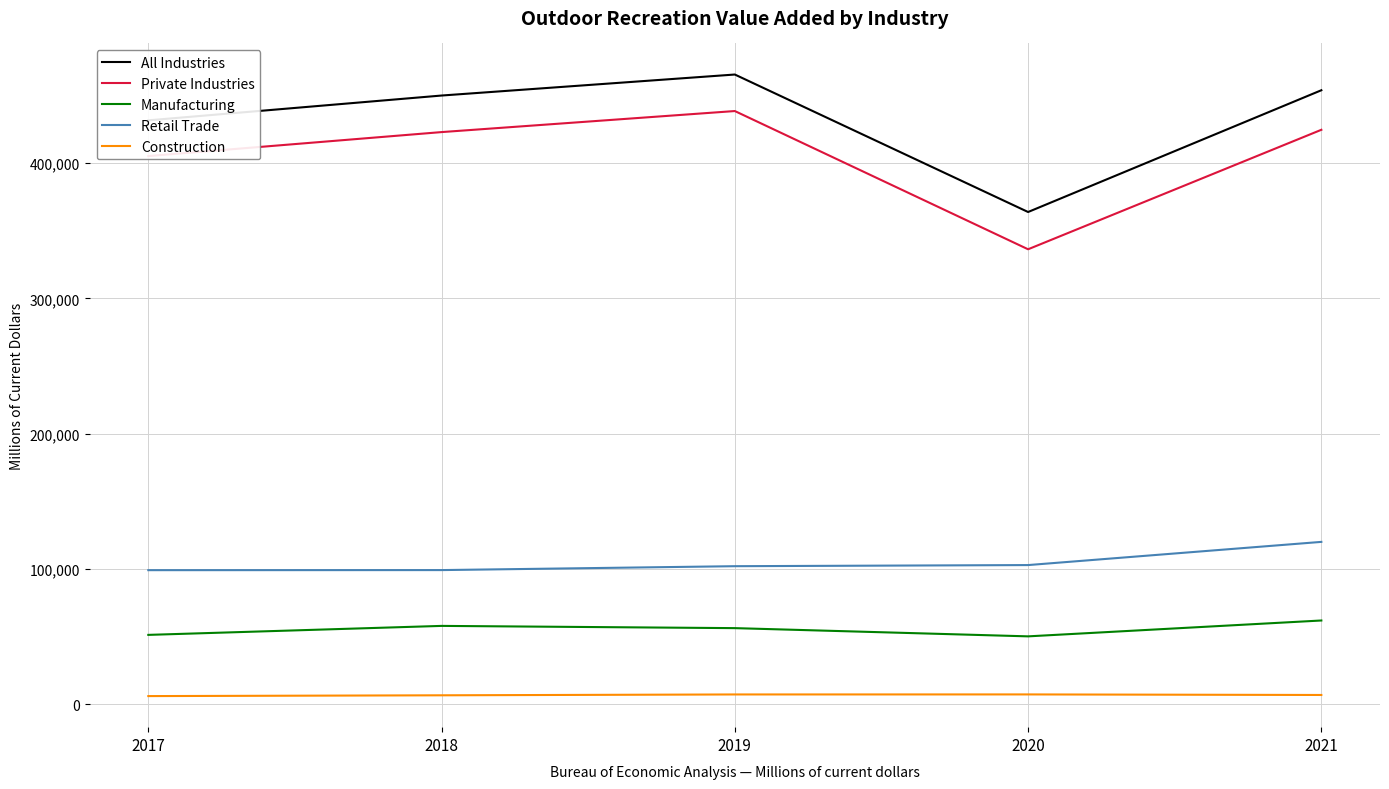

True or false: All Industries and Retail Trade intersect in this chart.

False